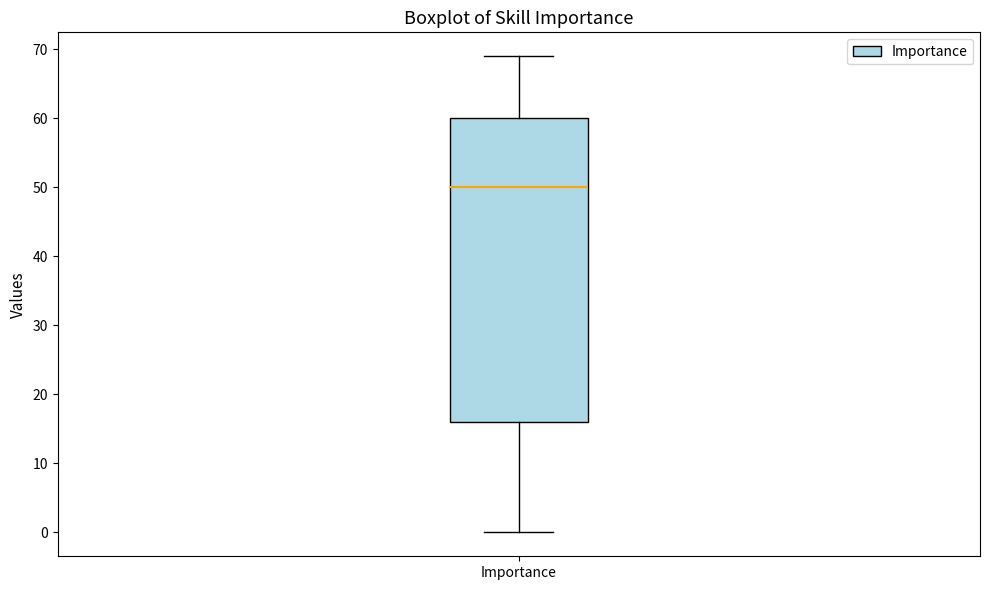

Read this box plot against the y-axis: the position of the median line, the range covered by the box, and the ends of both whiskers. The values are not printed on the chart, so give them approximately, as read against the axis.

median 50, box 16 to 60, whiskers 0 to 69